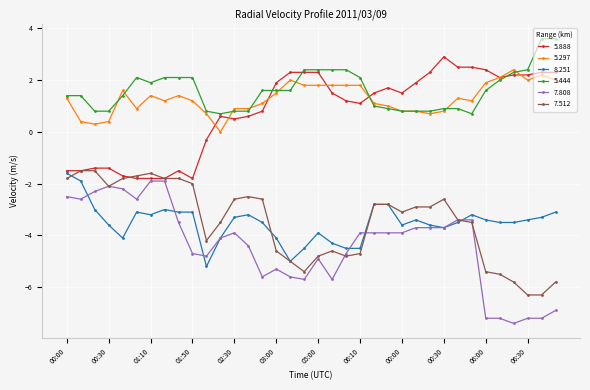

What is the difference between the maximum and minimum values in the 5.444 series?

2.9